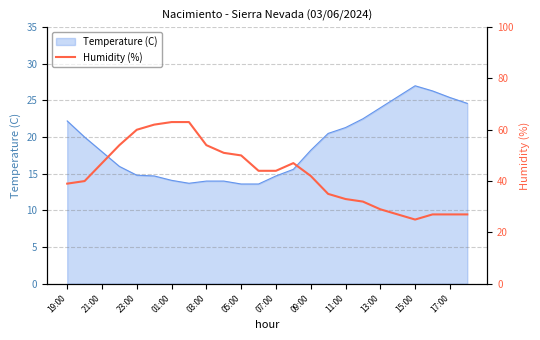

What is the minimum value for Temperature (C)?

13.6